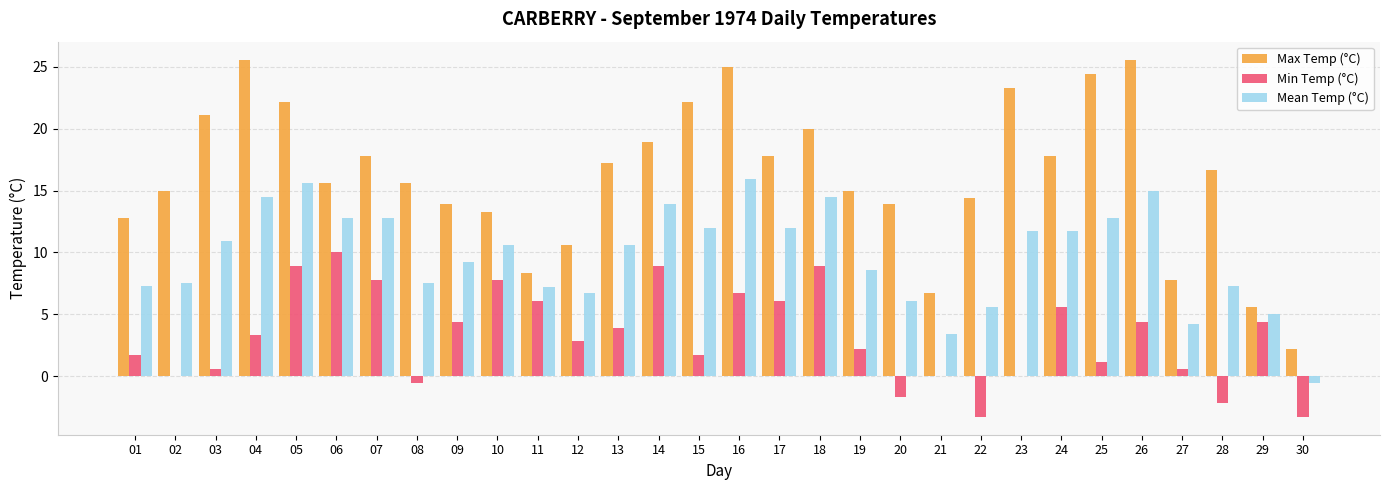

Which series changed the most between 03 and 26?

Max Temp (°C)